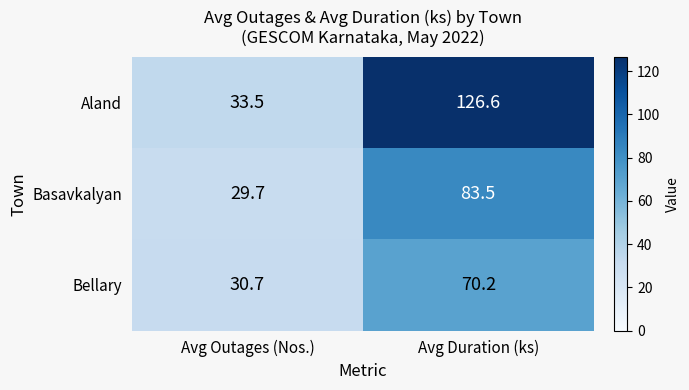

The Basavkalyan series shows 11.0 at Avg Outages (Nos.). True or false?

False